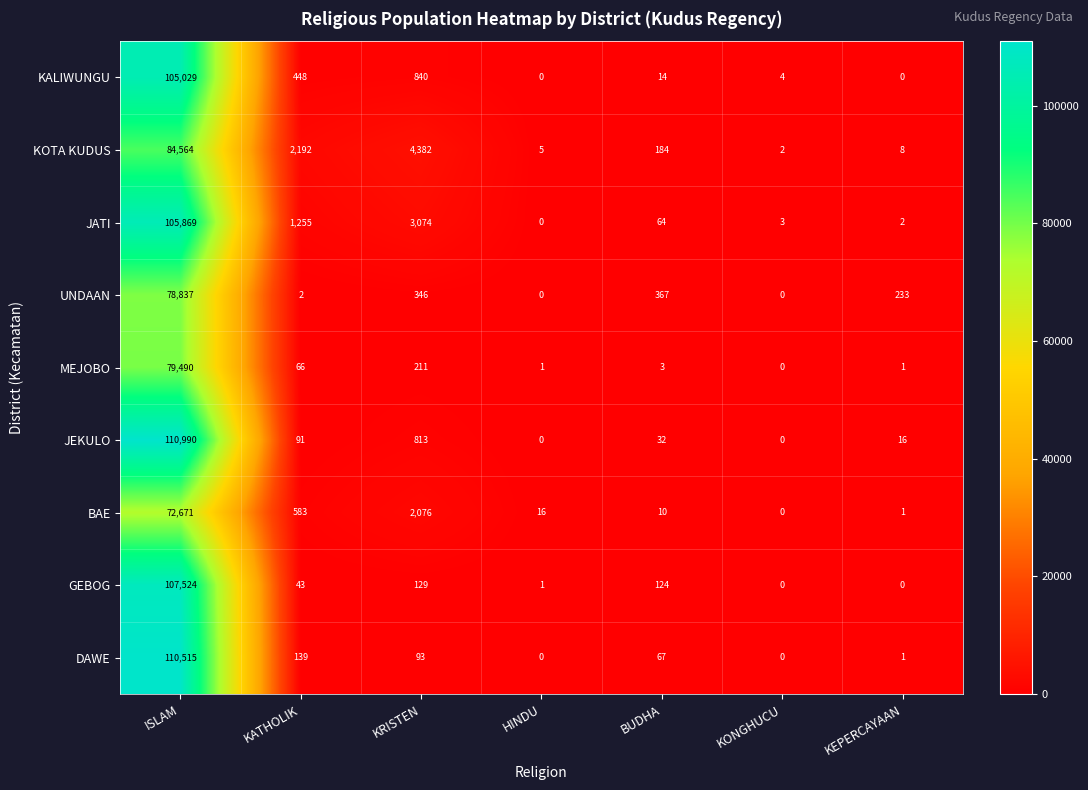

Which series has the widest spread of values?

JEKULO